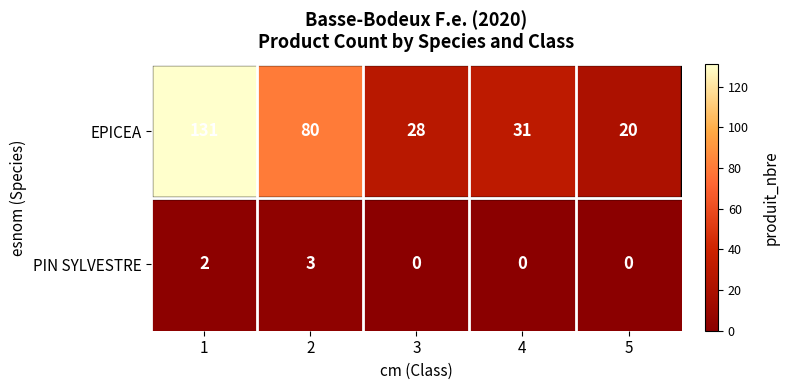

List the series in order of their peak value, highest first.

EPICEA, PIN SYLVESTRE